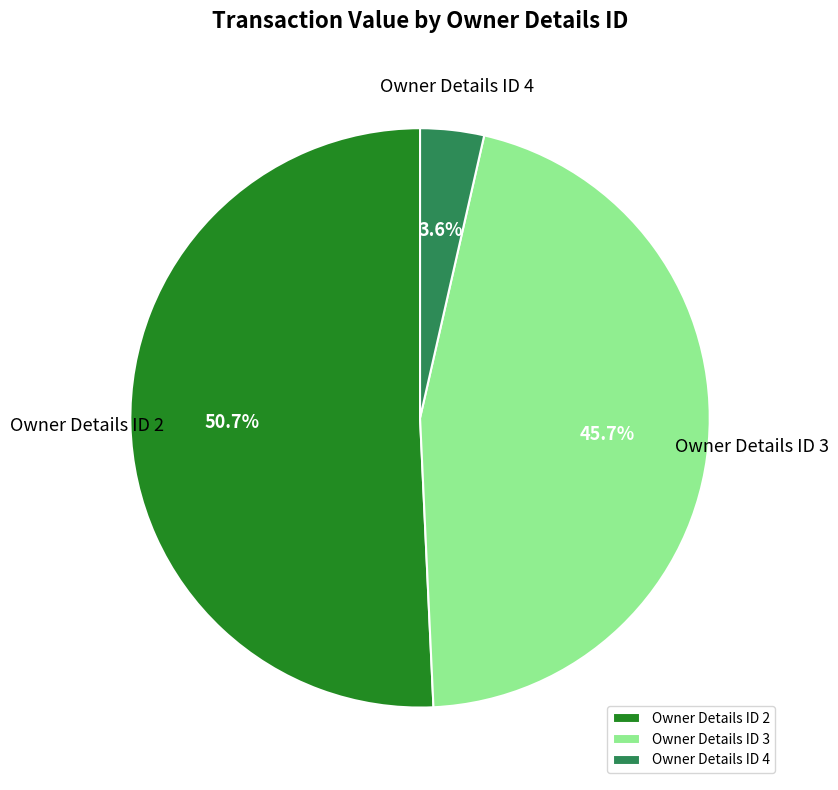

How many segments does this pie chart have?

3